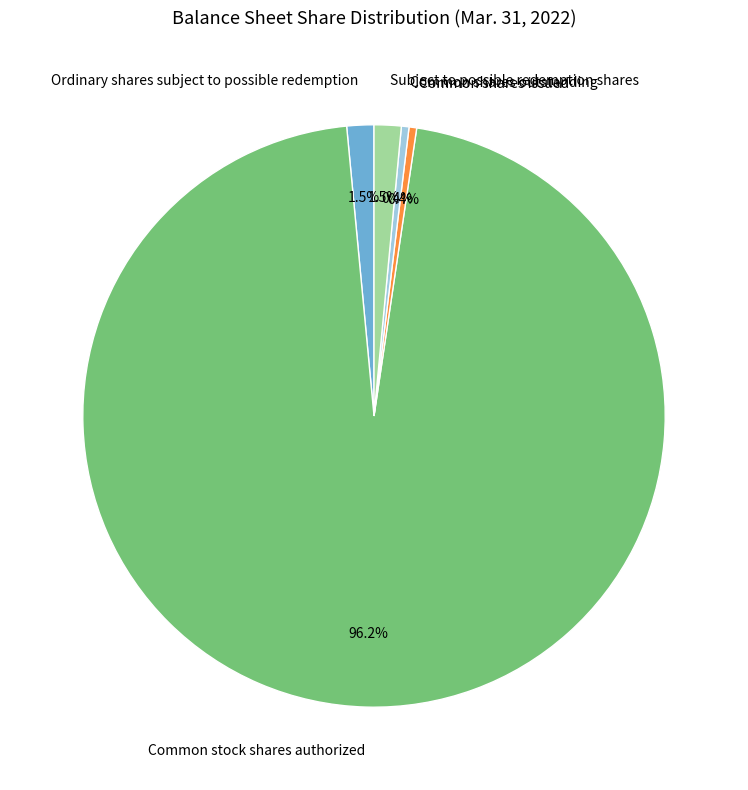

Is Common shares issued the majority of the pie?

No